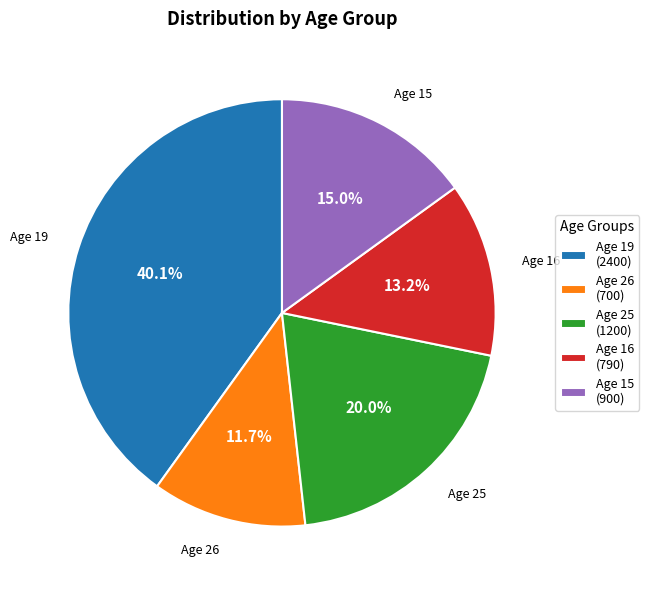

Which category has the biggest portion of the pie?

Age 19 (2400)